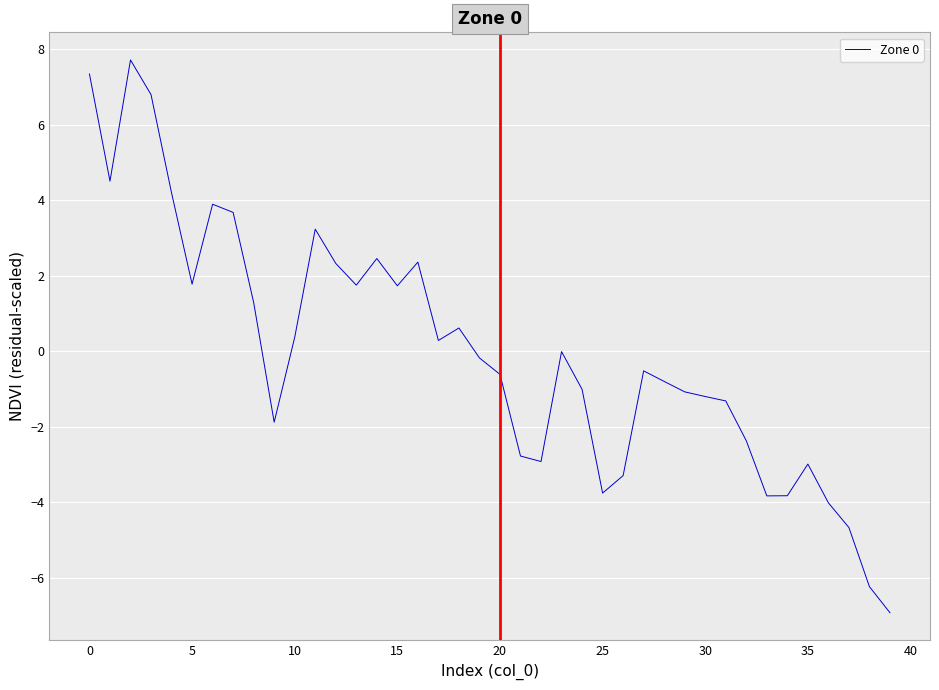

What is the maximum value shown in the chart?

7.7